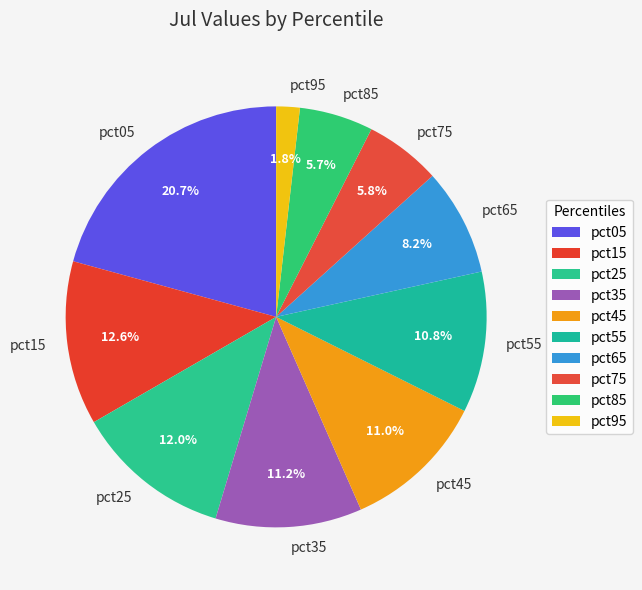

To the nearest percent, what portion does pct35 represent?

11%